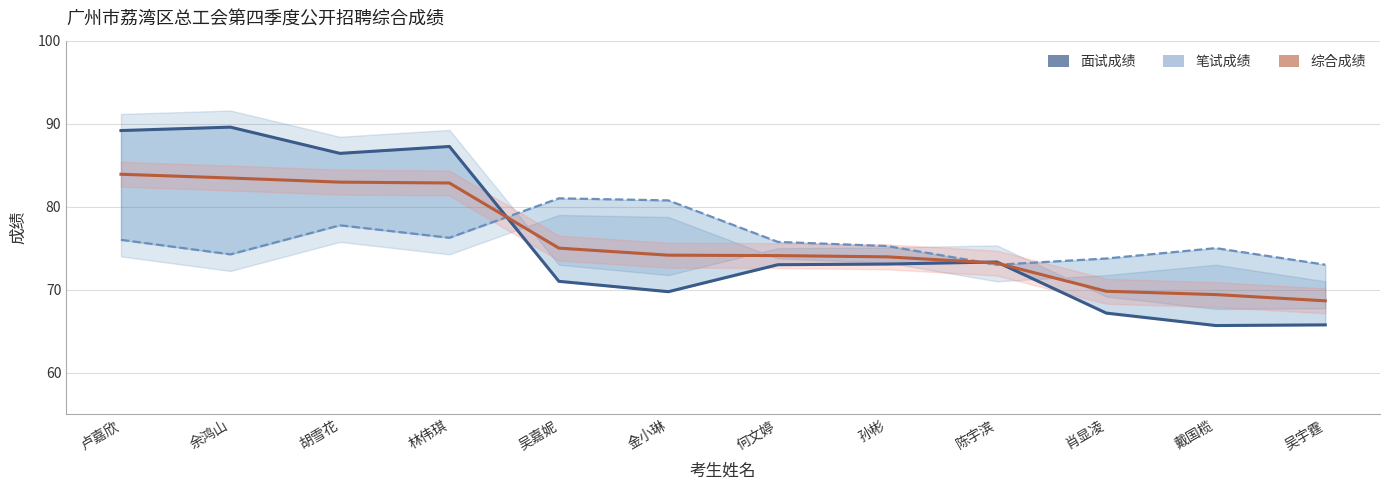

How many values in the 笔试成绩 series are below 75?

4